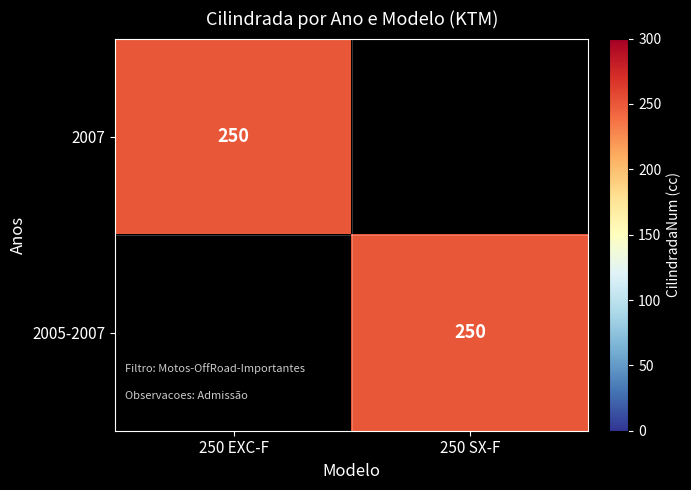

How many data points does each series have?

2